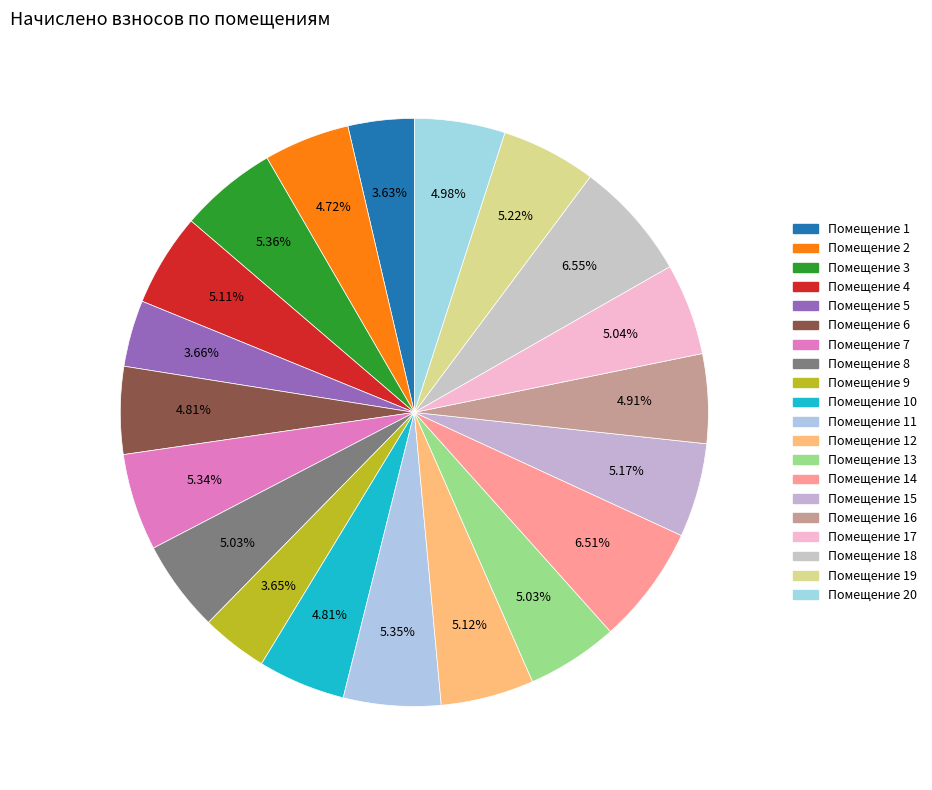

Count the number of slices in the pie.

20